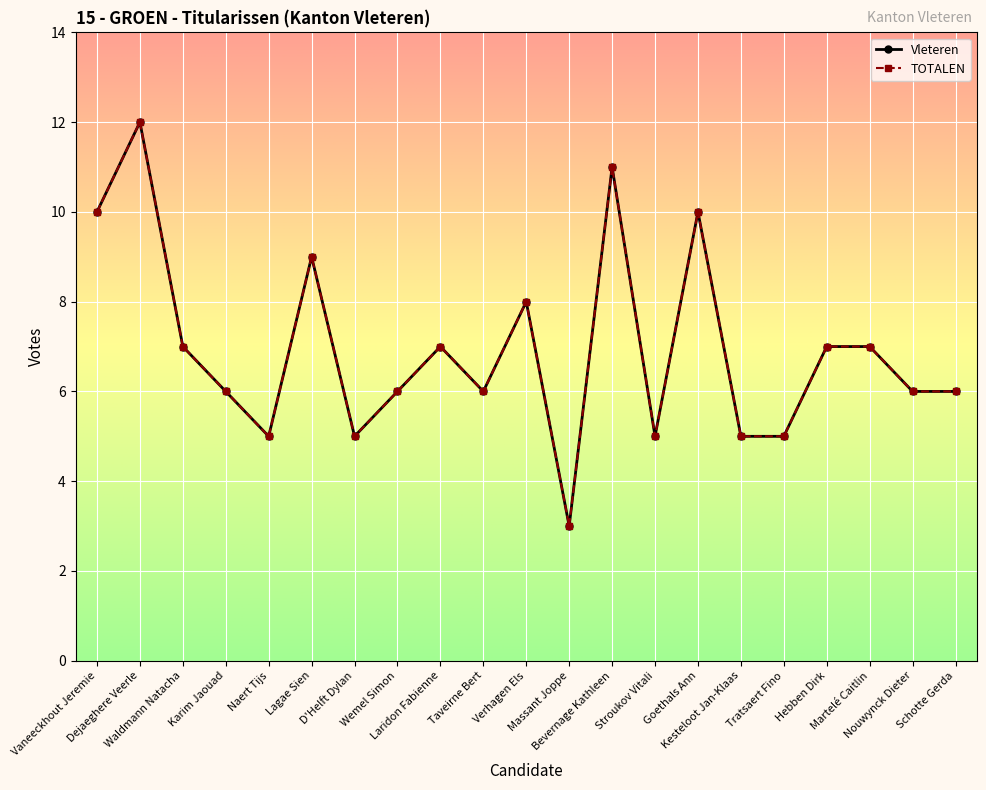

Count the Vleteren values in the range 5 to 8.

15